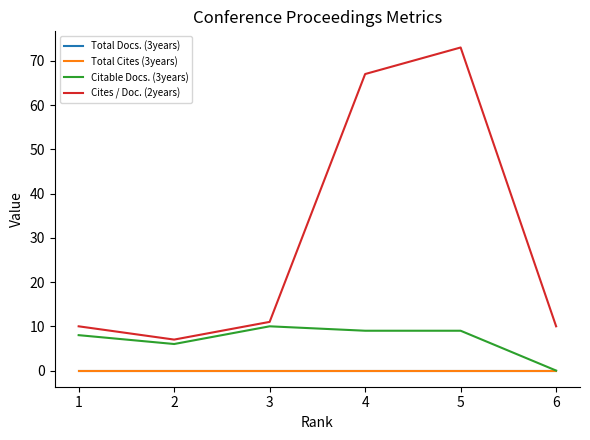

At which label is Citable Docs. (3years) closest to 5?

2